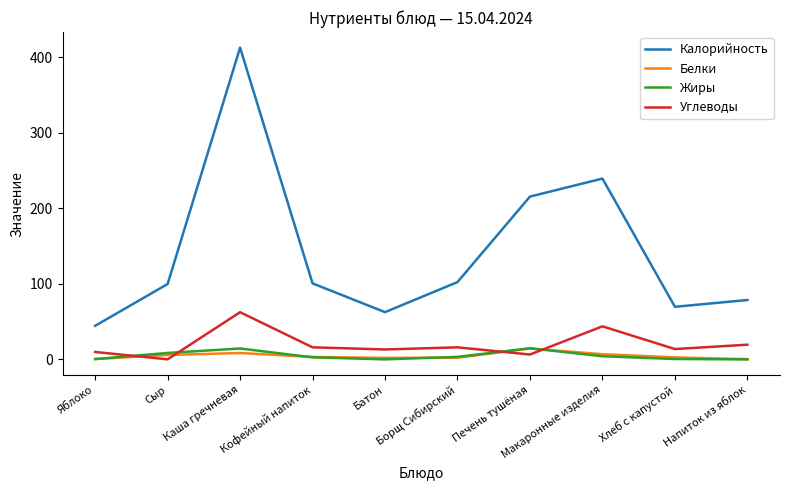

At which category is the sum across all series the highest?

Каша гречневая